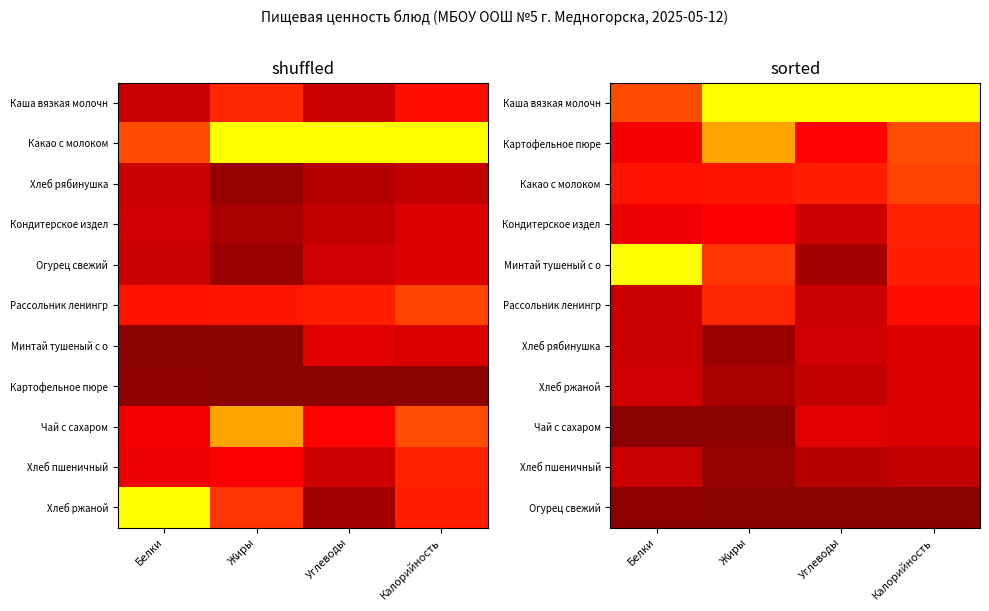

Rank the series by their maximum value, from highest to lowest.

Каша вязкая молочн, Минтай тушеный с о, Картофельное пюре, Какао с молоком, Рассольник ленингр, Кондитерское издел, Чай с сахаром, Хлеб рябинушка, Хлеб ржаной, Хлеб пшеничный, Огурец свежий